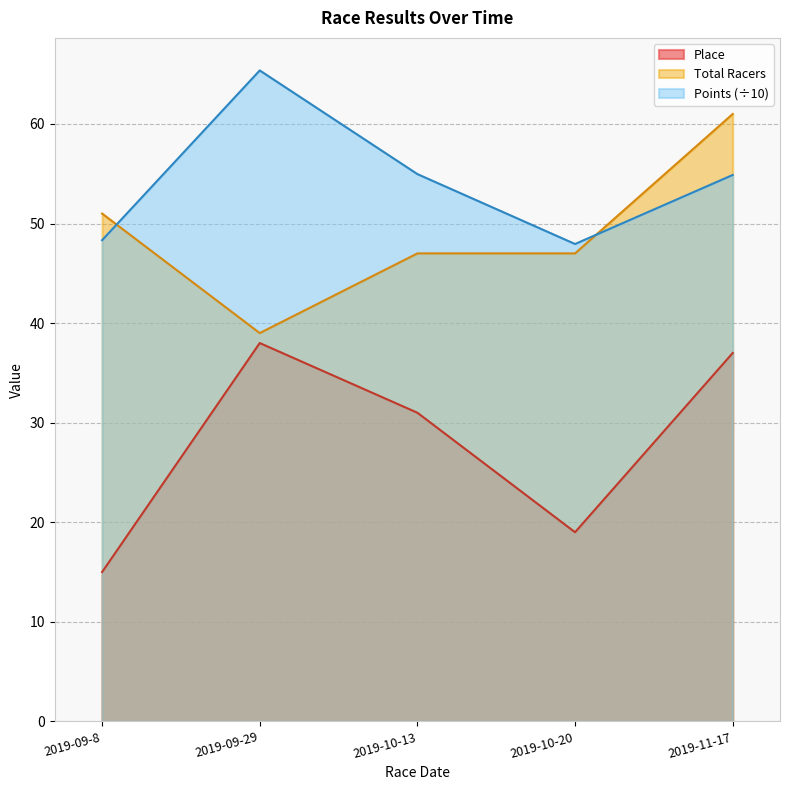

What is the spread (max minus min) of values at 2019-10-20?

28.9